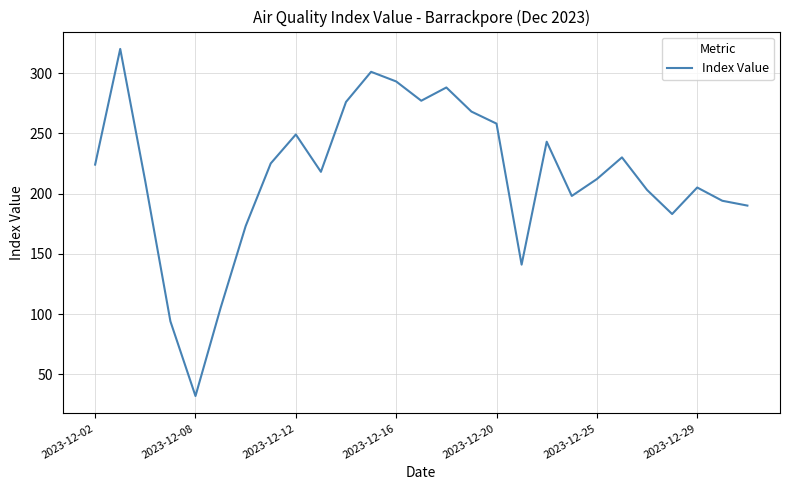

What is the sum of all values?

5810